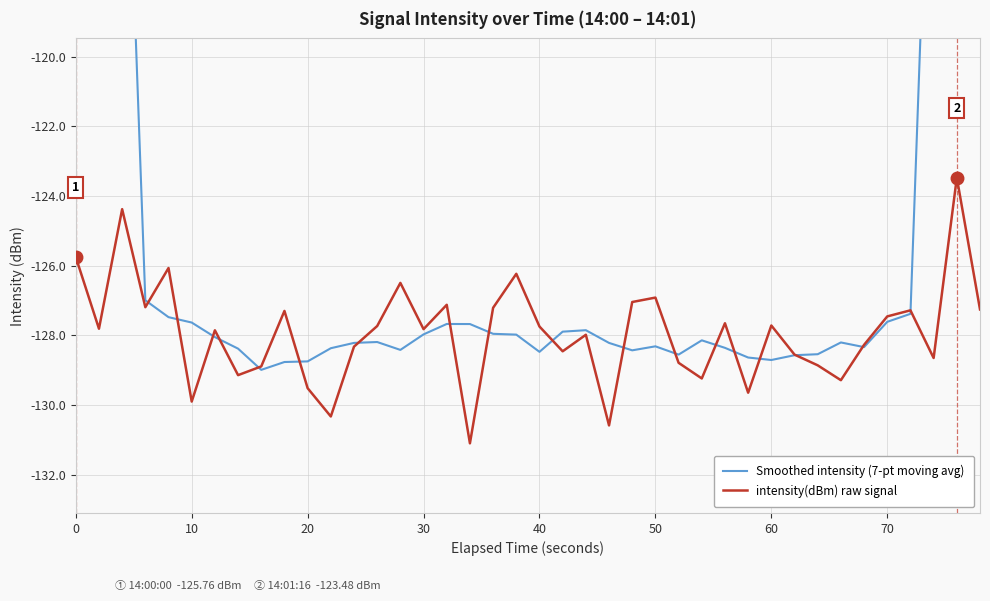

The intensity(dBm) raw signal series shows -171.7 at 0. True or false?

False